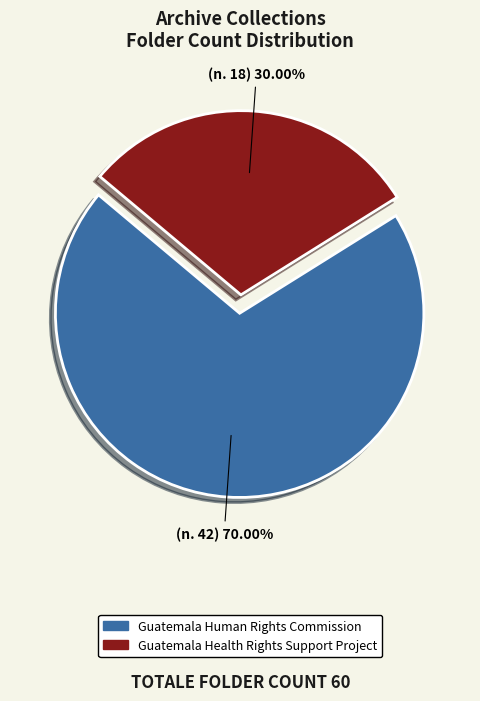

What percentage is NOT represented by Guatemala Health Rights Support Project?

70.0%